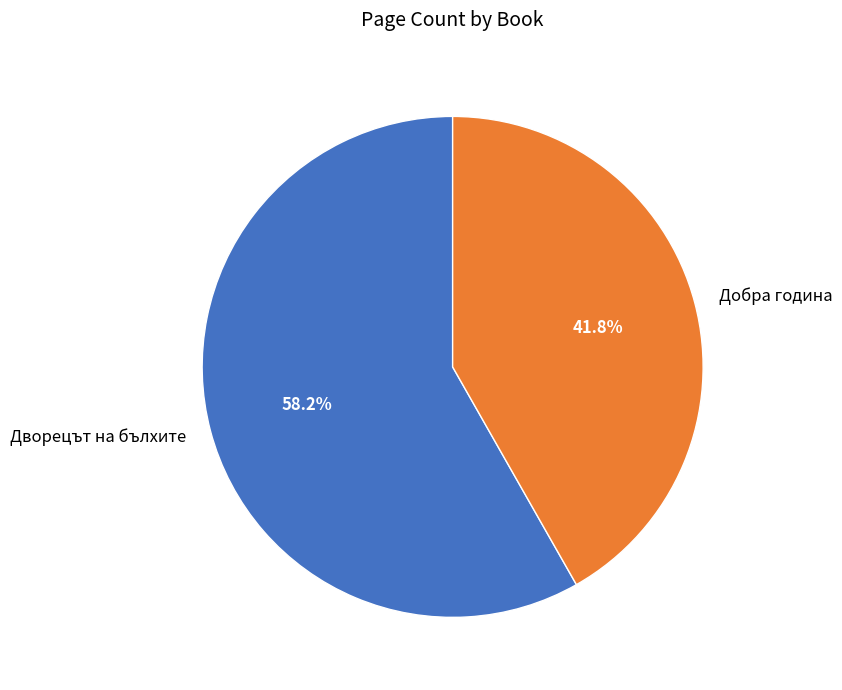

How many segments does this pie chart have?

2